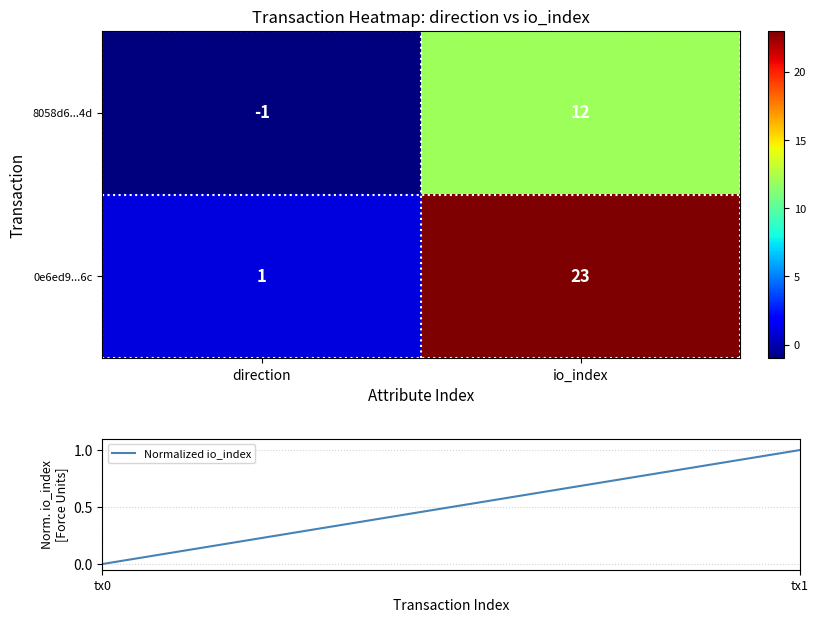

How many categories are shown in the chart?

2